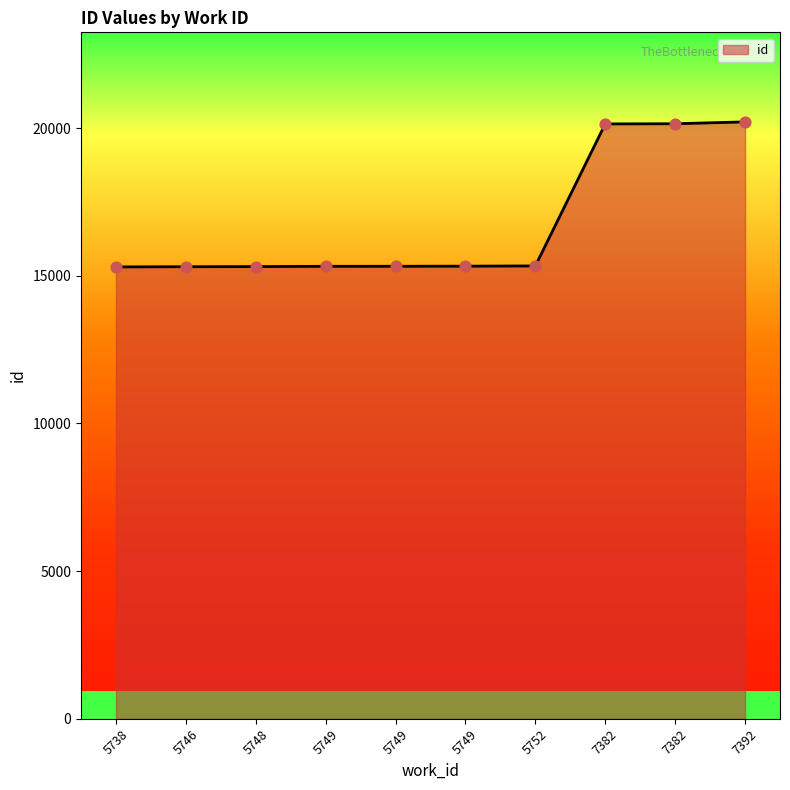

Between 5749 and 5746, which is larger?

5749